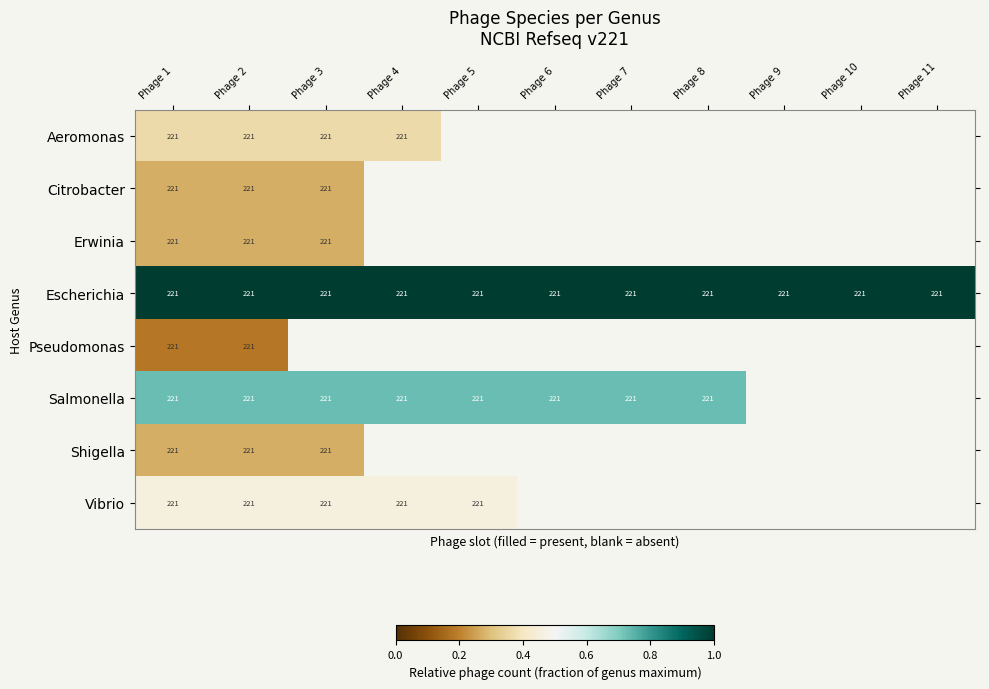

True or false: Citrobacter has a value of 0.3 at Phage 2.

True